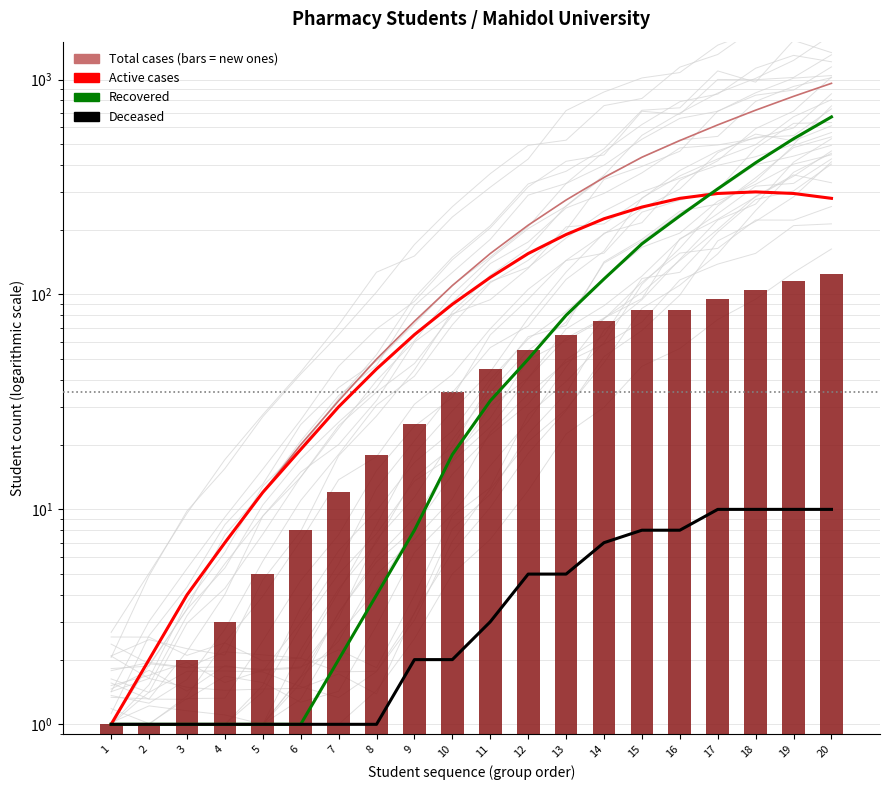

What is the value of the Deceased bar at the 6th from the left?

1